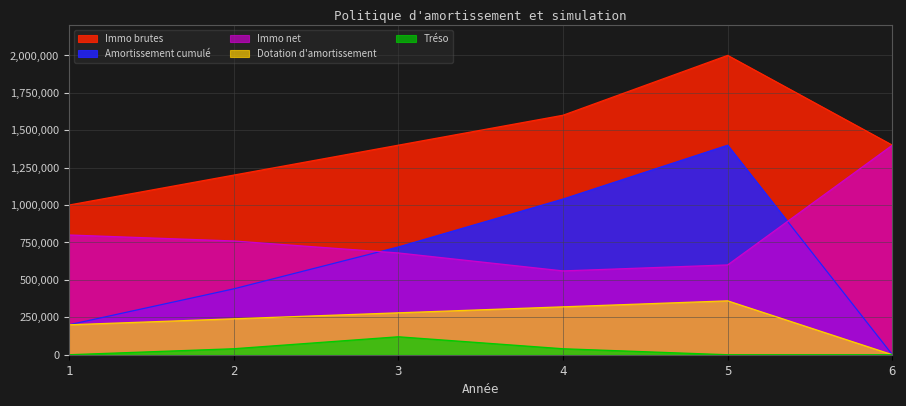

Does the chart have visible grid lines?

Yes